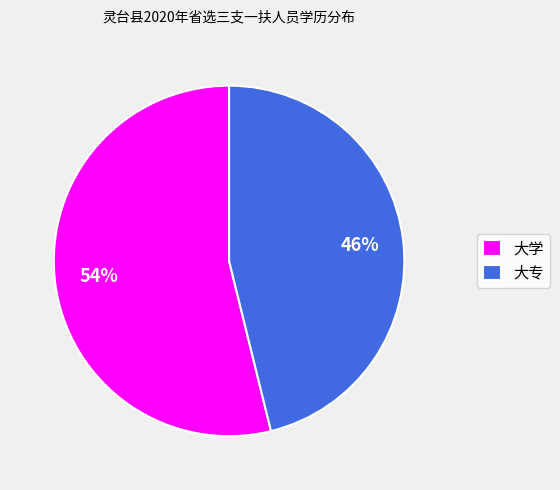

Which slice is the largest?

大学